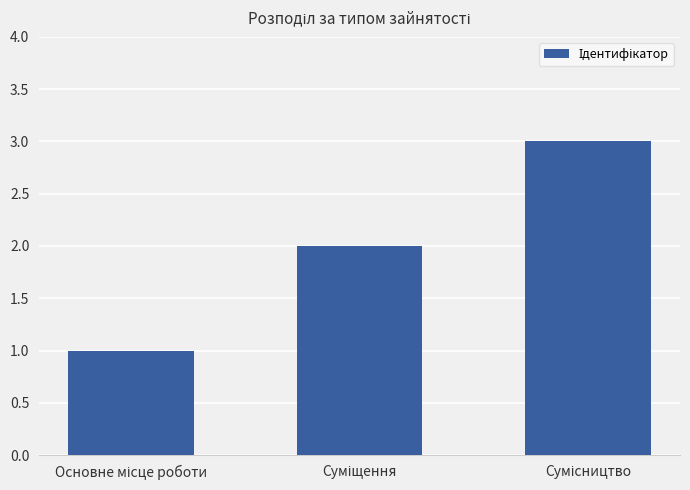

What is the greatest value displayed?

3